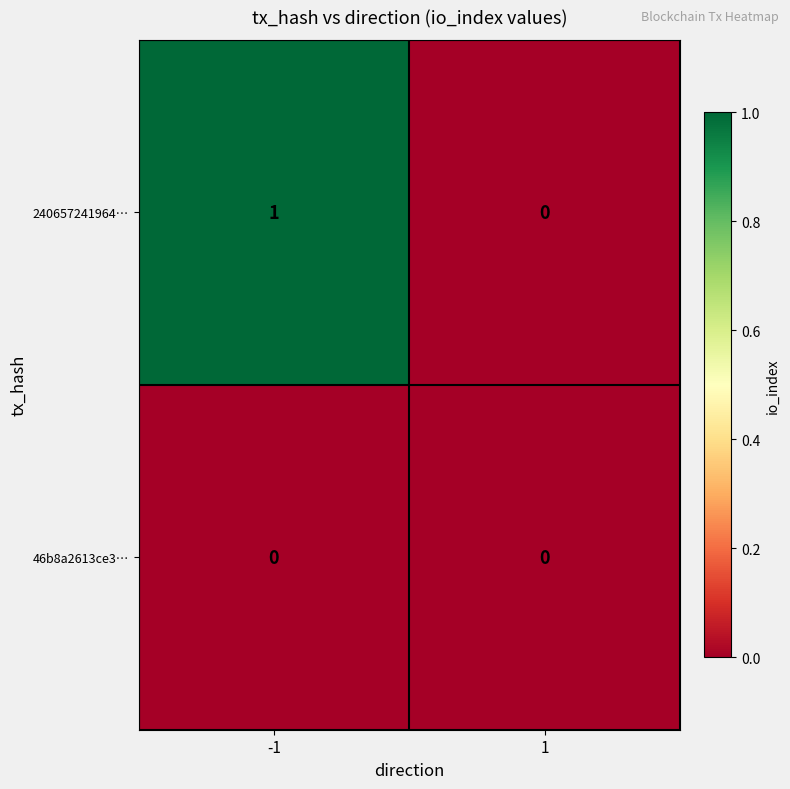

True or false: 240657241964… has a value of 1 at -1.

True